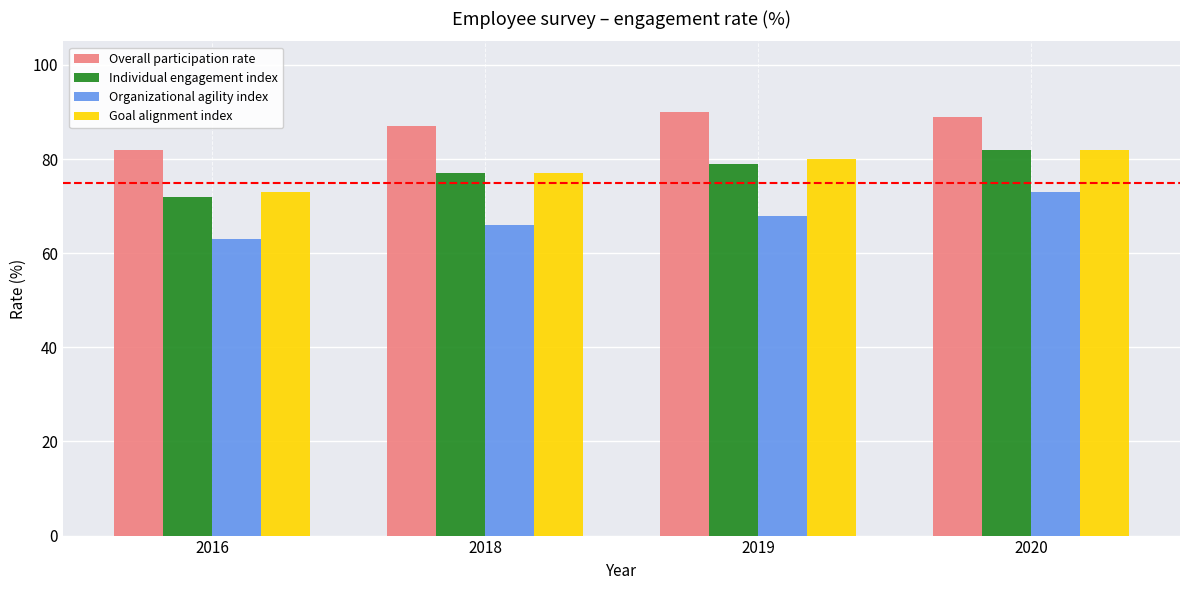

How many bars are there in total?

16